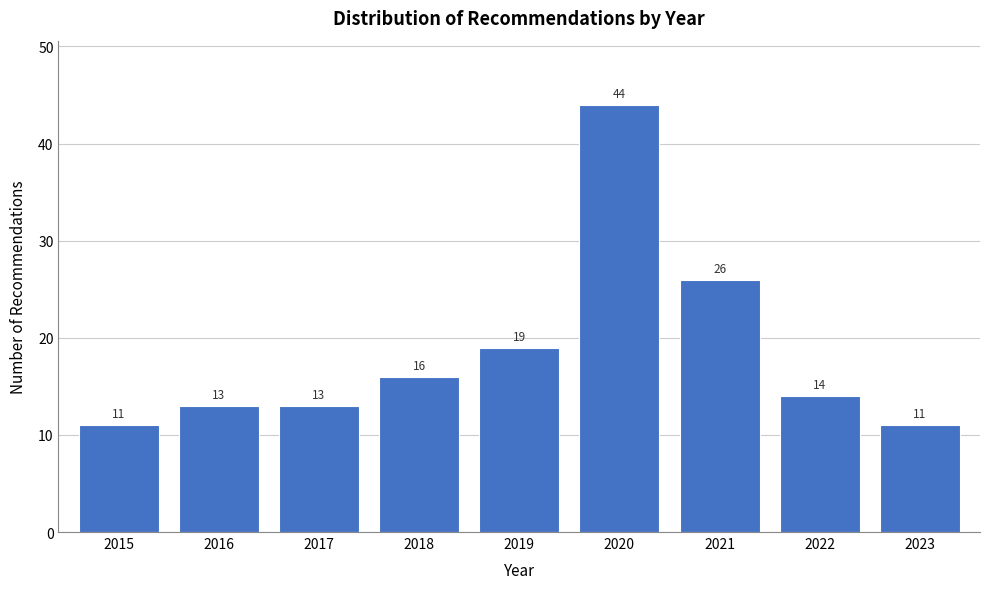

Reading left to right, transcribe all the data shown in this chart.

11	13	13	16	19	44	26	14	11